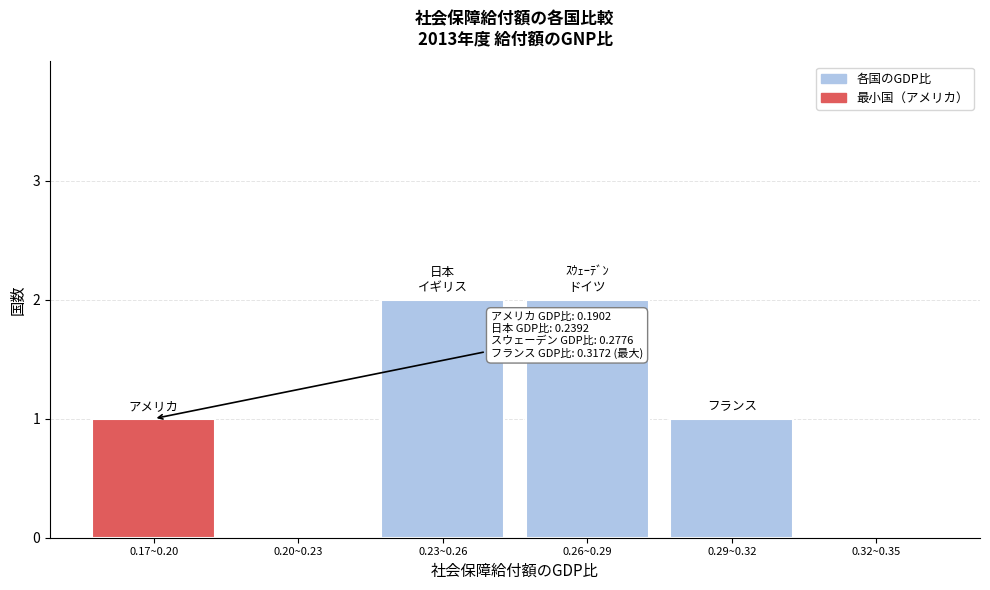

Reading left to right, list all the values displayed in this chart.

0.17~0.20=1	0.20~0.23=0	0.23~0.26=2	0.26~0.29=2	0.29~0.32=1	0.32~0.35=0